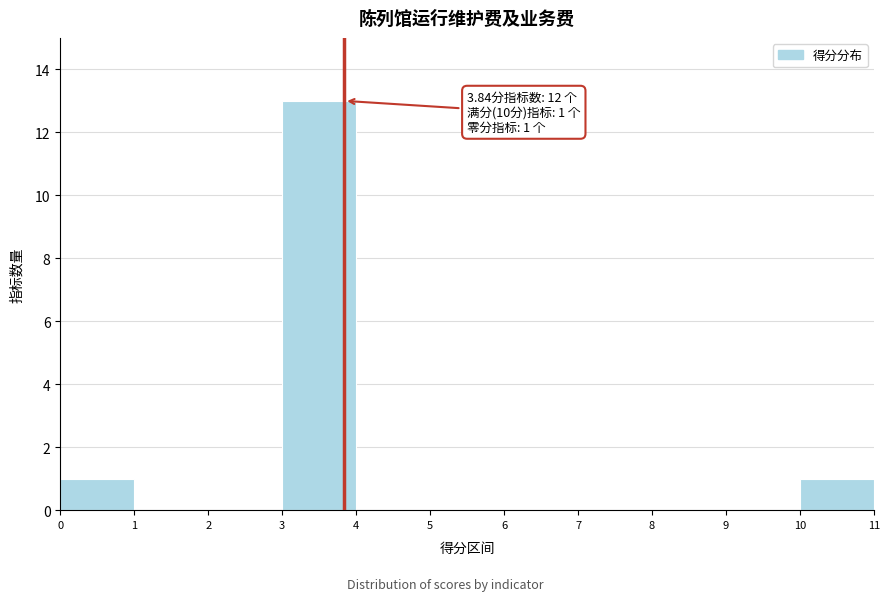

Which range on the x-axis has the tallest bar?

3 to 4